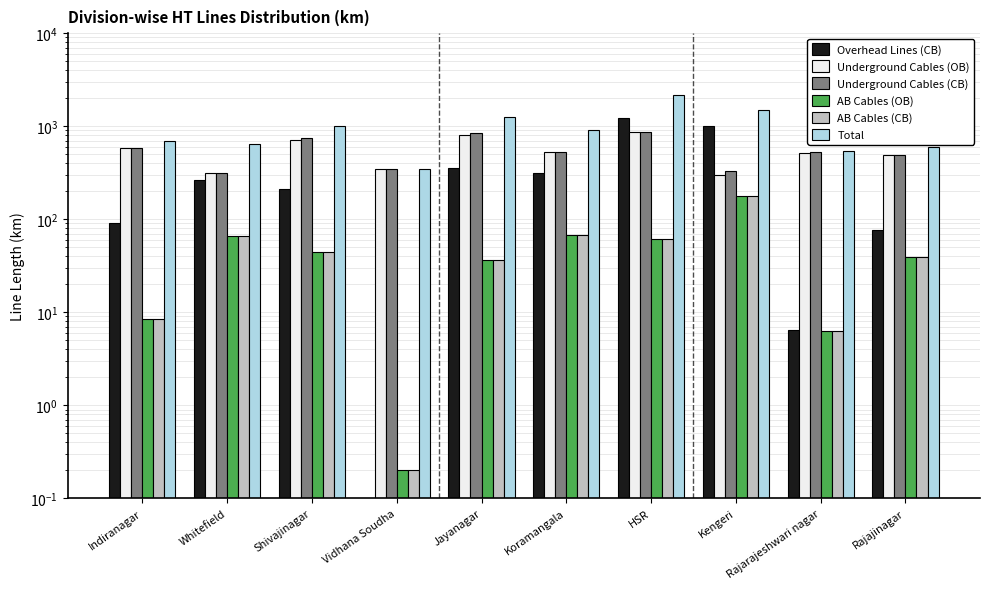

What is the value of the Underground Cables (CB) bar at the 10th from the left?

486.6